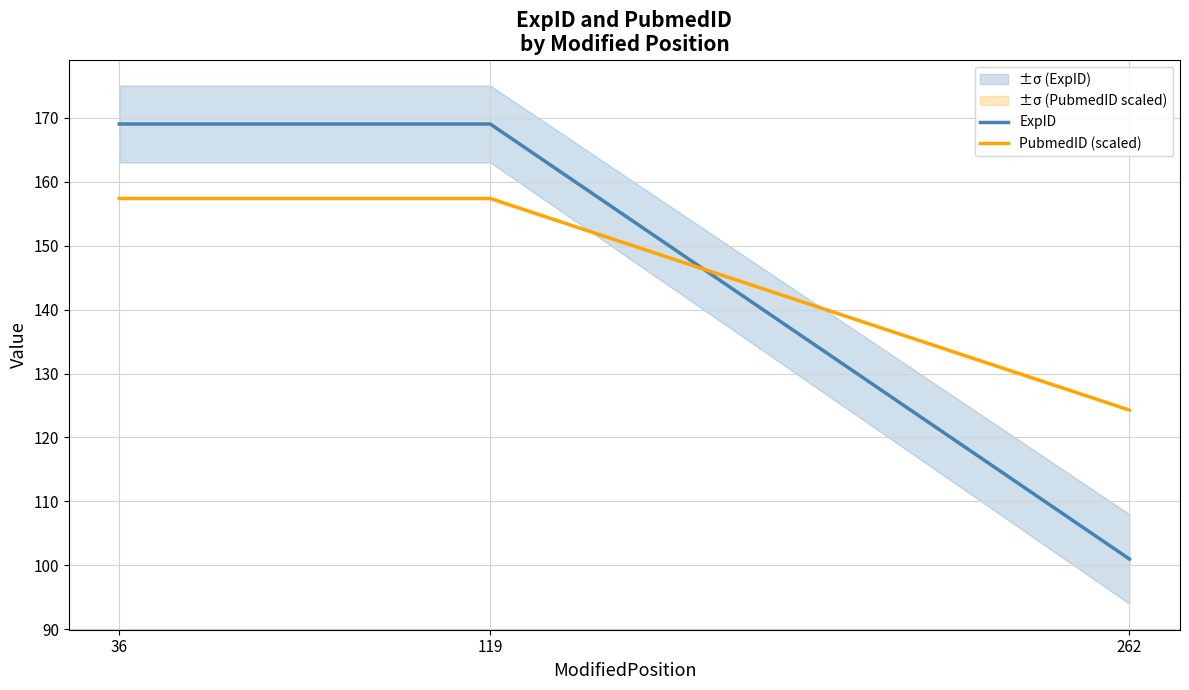

What is the difference between the second highest and minimum values in the PubmedID (scaled) series?

33.1